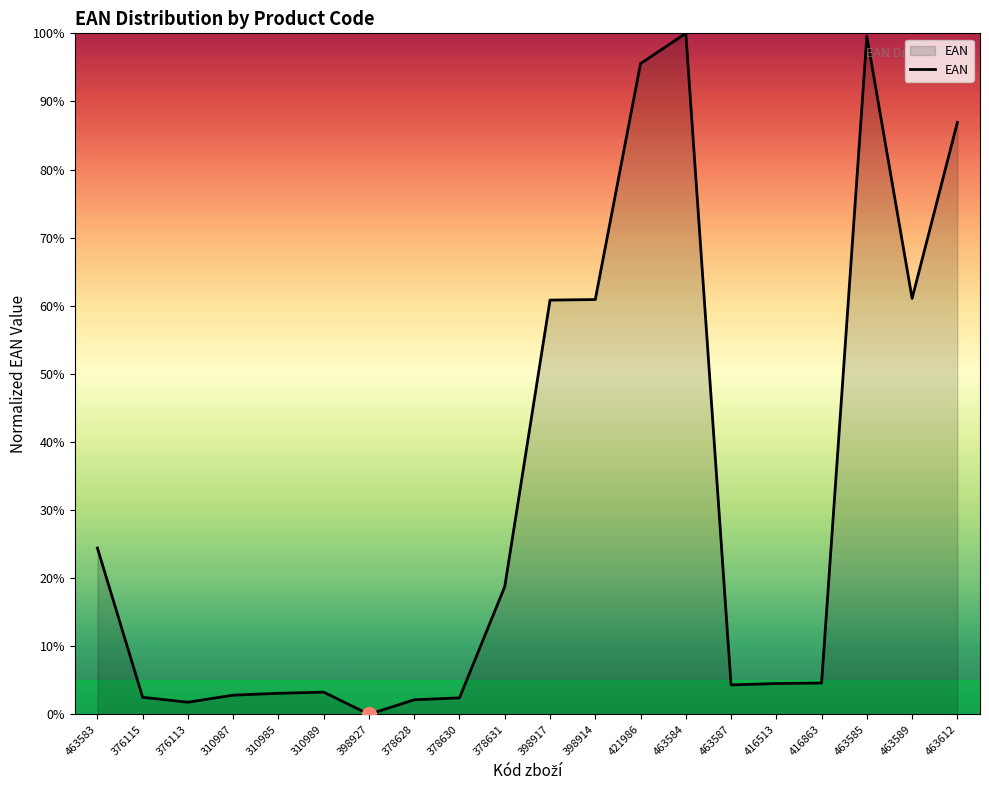

How many lines are shown in the chart?

1